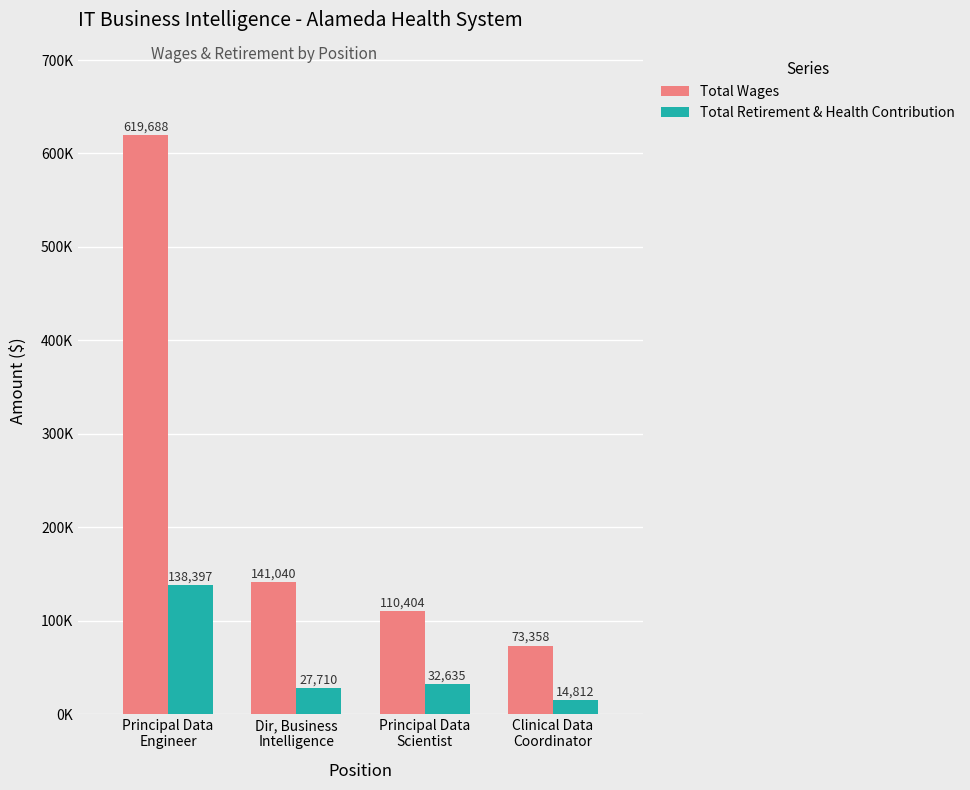

List the series in order of their overall mean, lowest first.

Total Retirement & Health Contribution, Total Wages